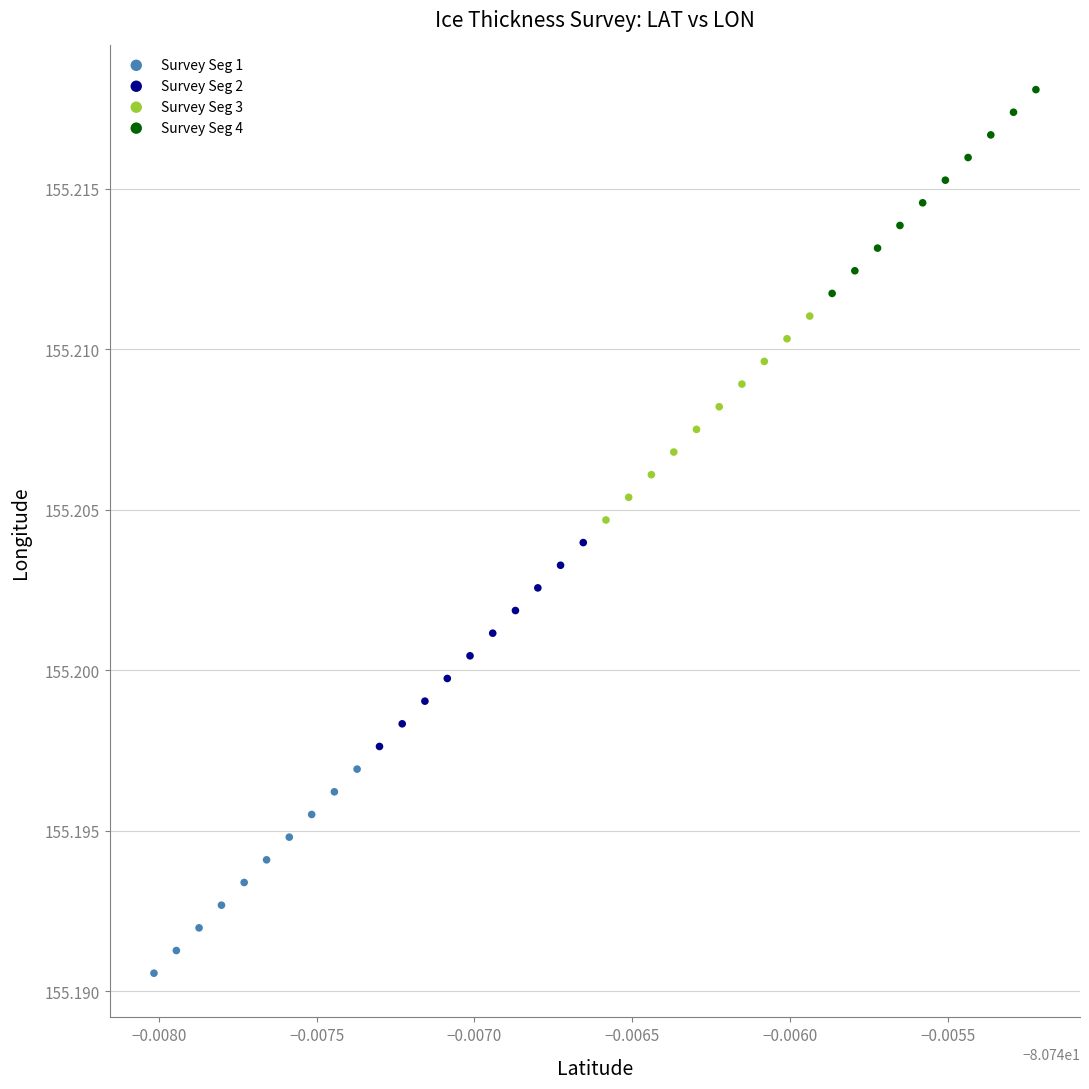

Which series reaches the maximum Y coordinate?

Survey Seg 4